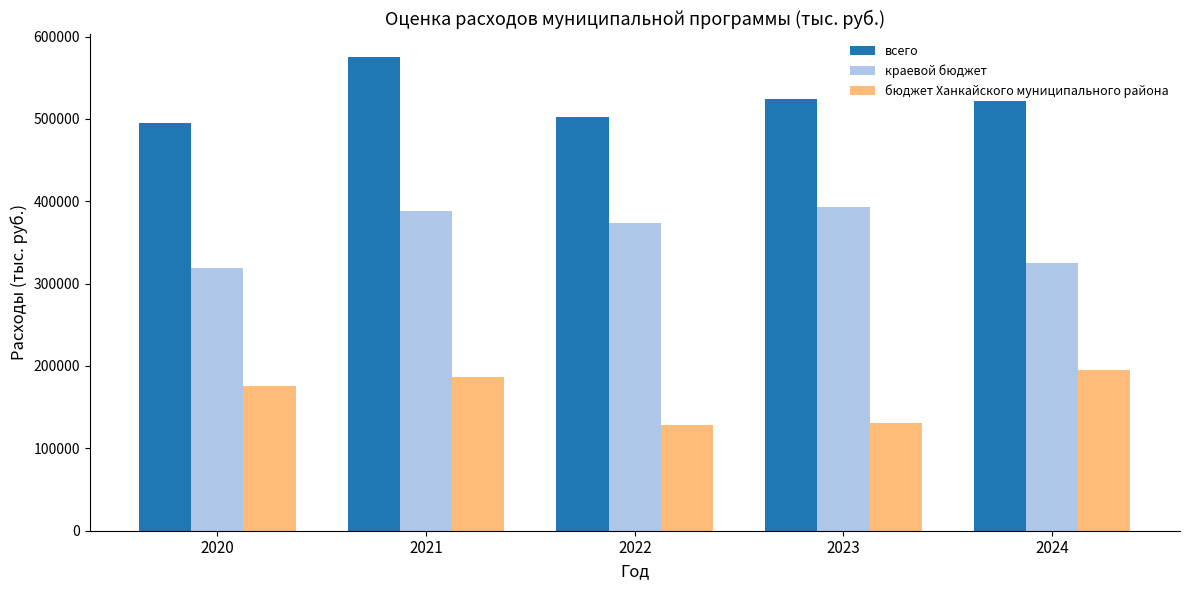

Is the value of краевой бюджет at 2022 greater than the value of бюджет Ханкайского муниципального района at 2020?

Yes